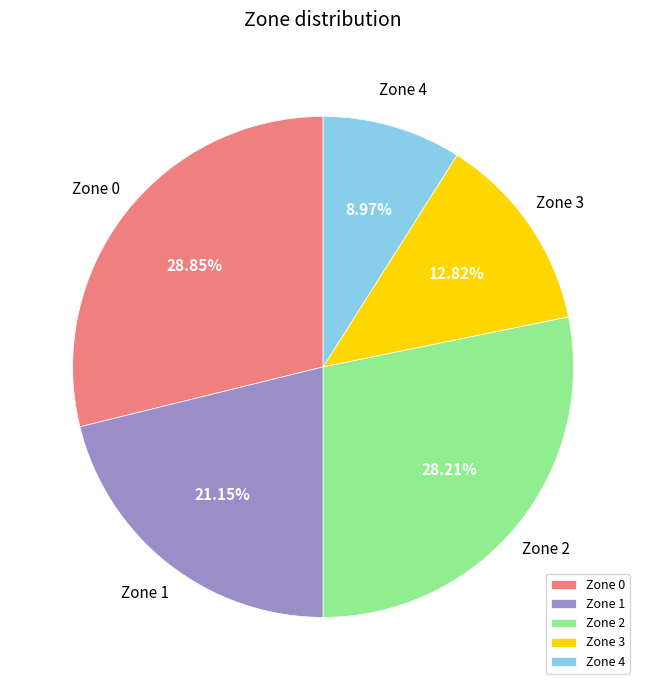

What percentage is the Zone 0 slice, to the nearest percent?

29%